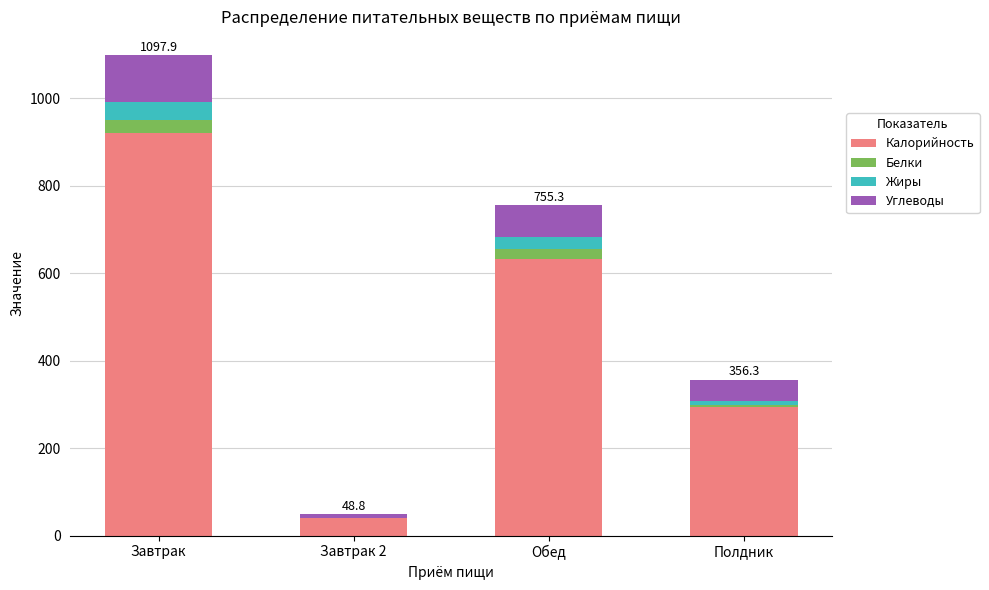

Where is Калорийность nearest to the value 480?

Обед